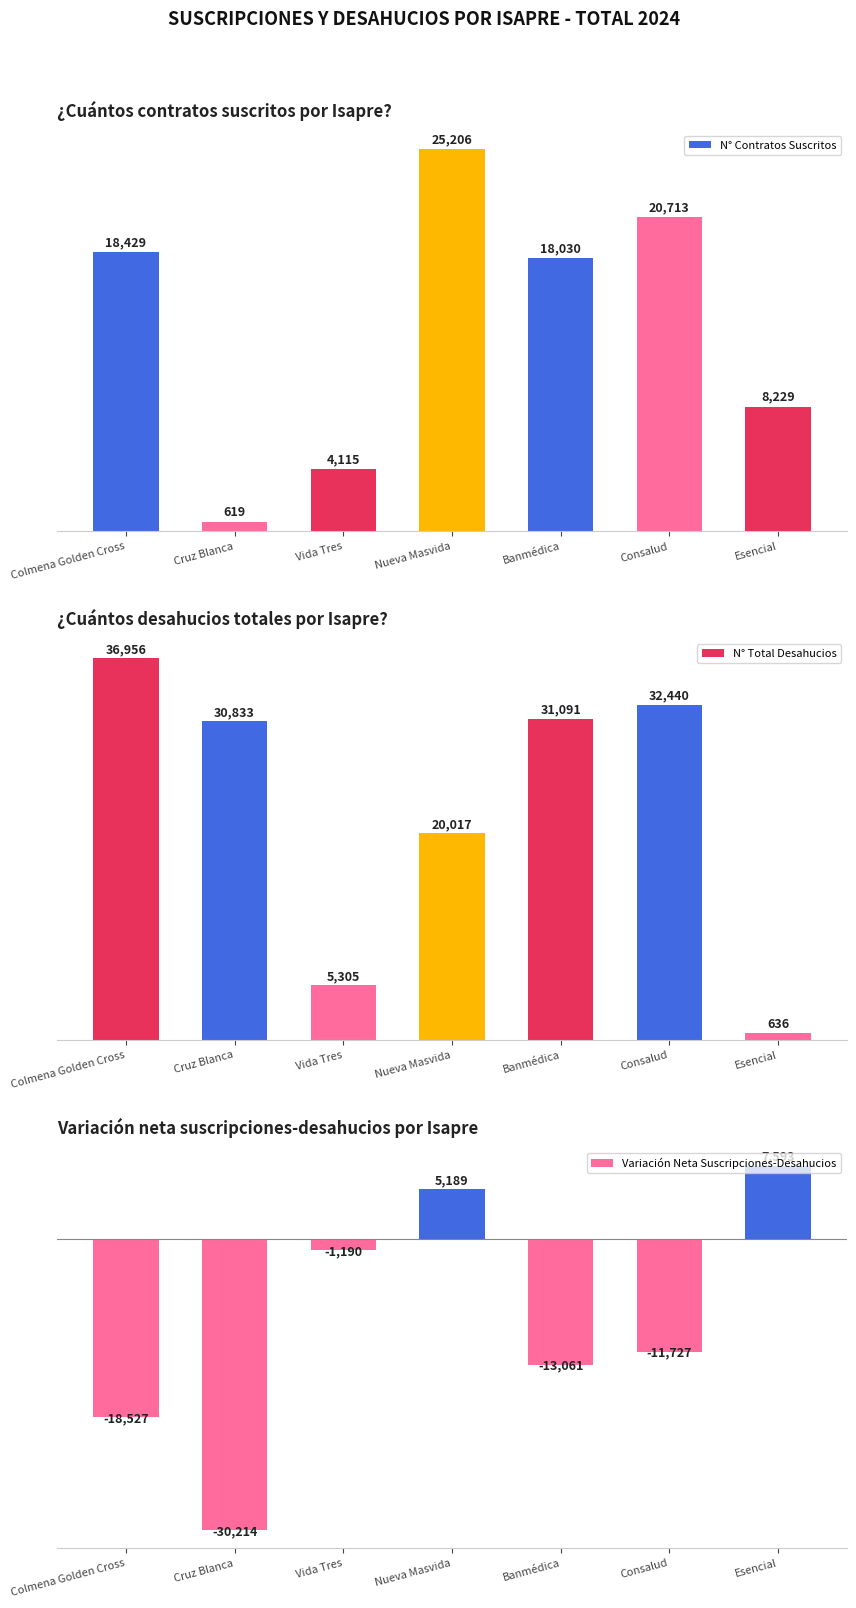

Which has a higher value, Consalud or Esencial?

Consalud